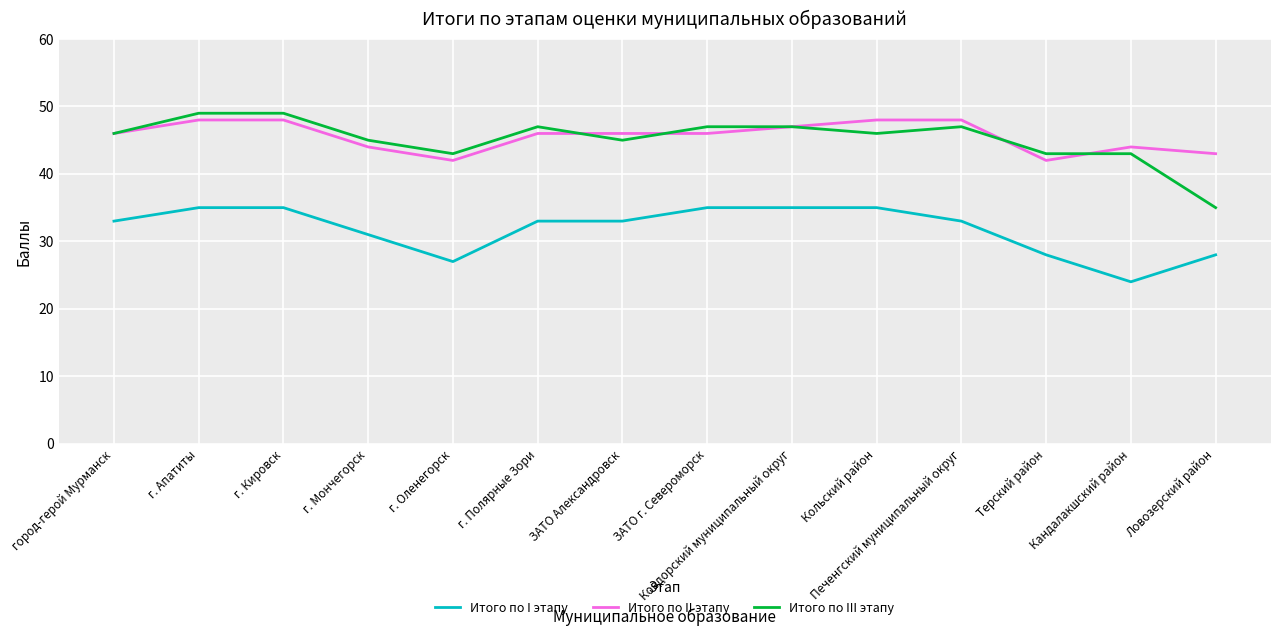

The value of Итого по II этапу at Кольский район is 67. True or false?

False